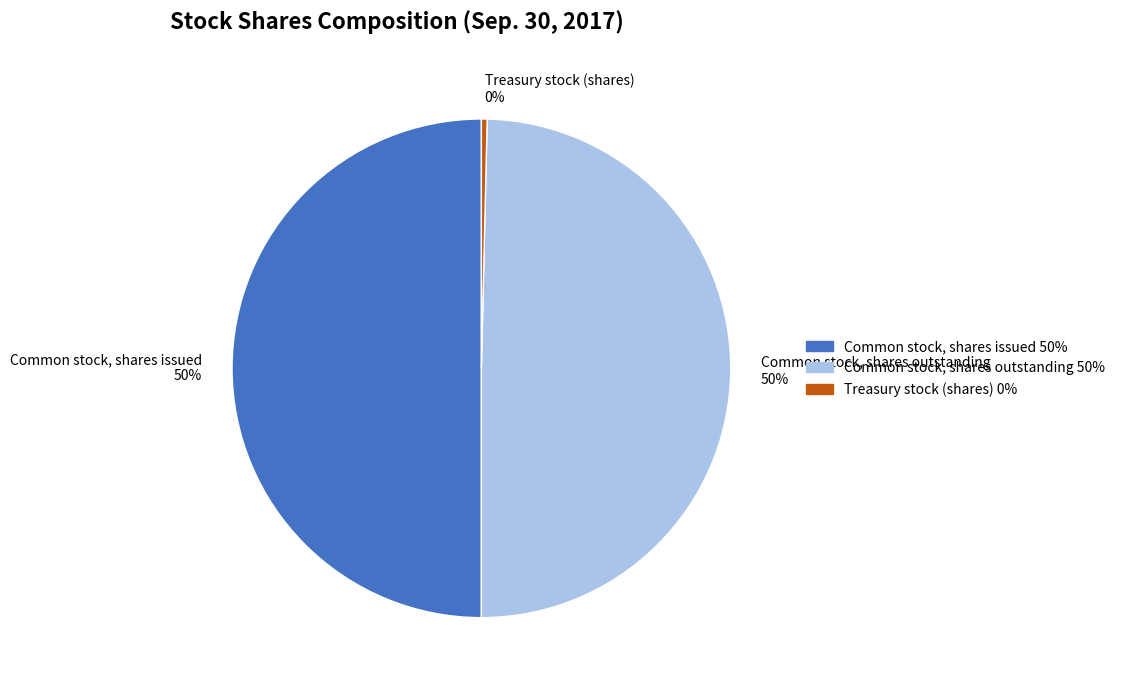

To the nearest percent, what is the average slice percentage?

33%